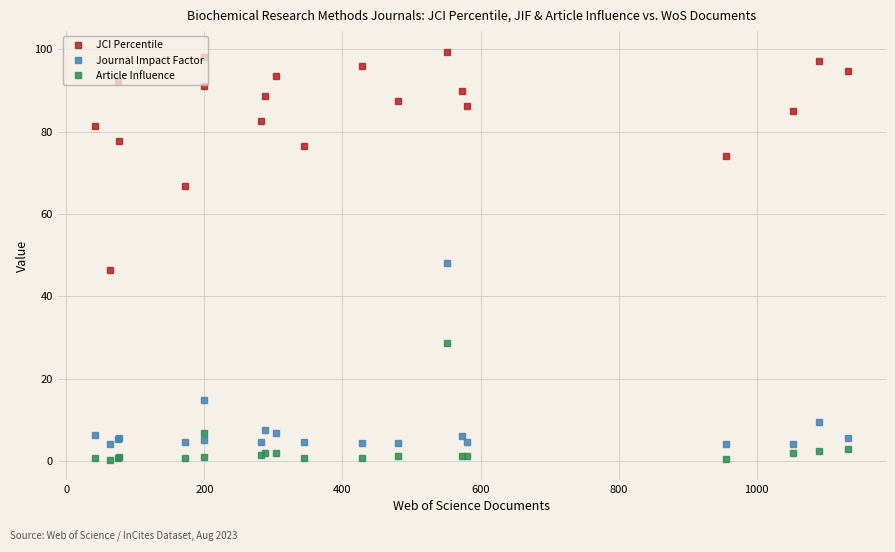

True or false: JCI Percentile and Journal Impact Factor intersect in this chart.

False